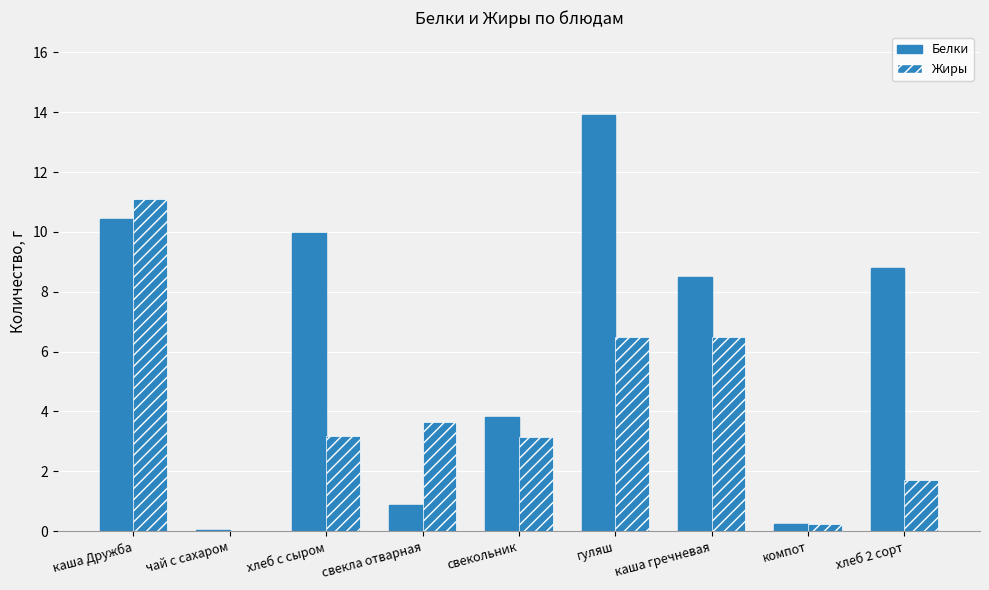

Which series has the widest spread of values?

Белки